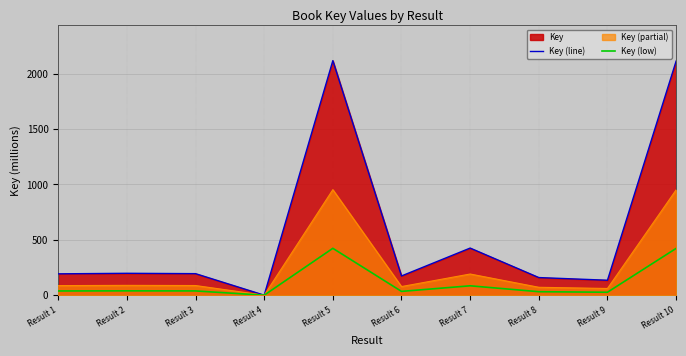

At which label does Key (low) reach its peak?

Result 5